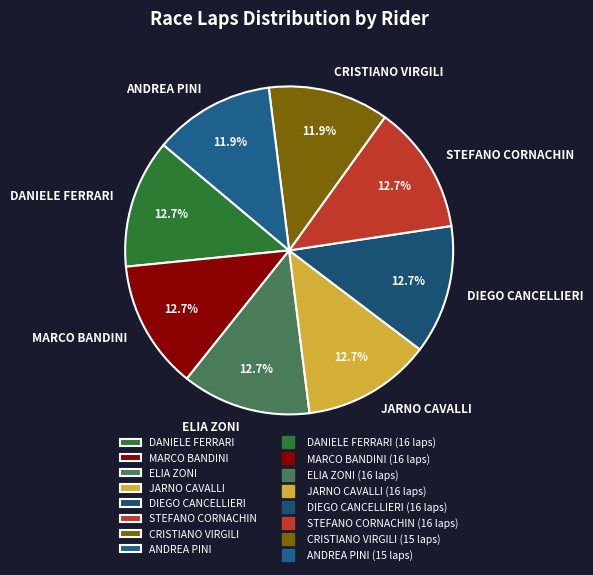

What is the ratio of the value at ELIA ZONI to the value at JARNO CAVALLI?

1.0